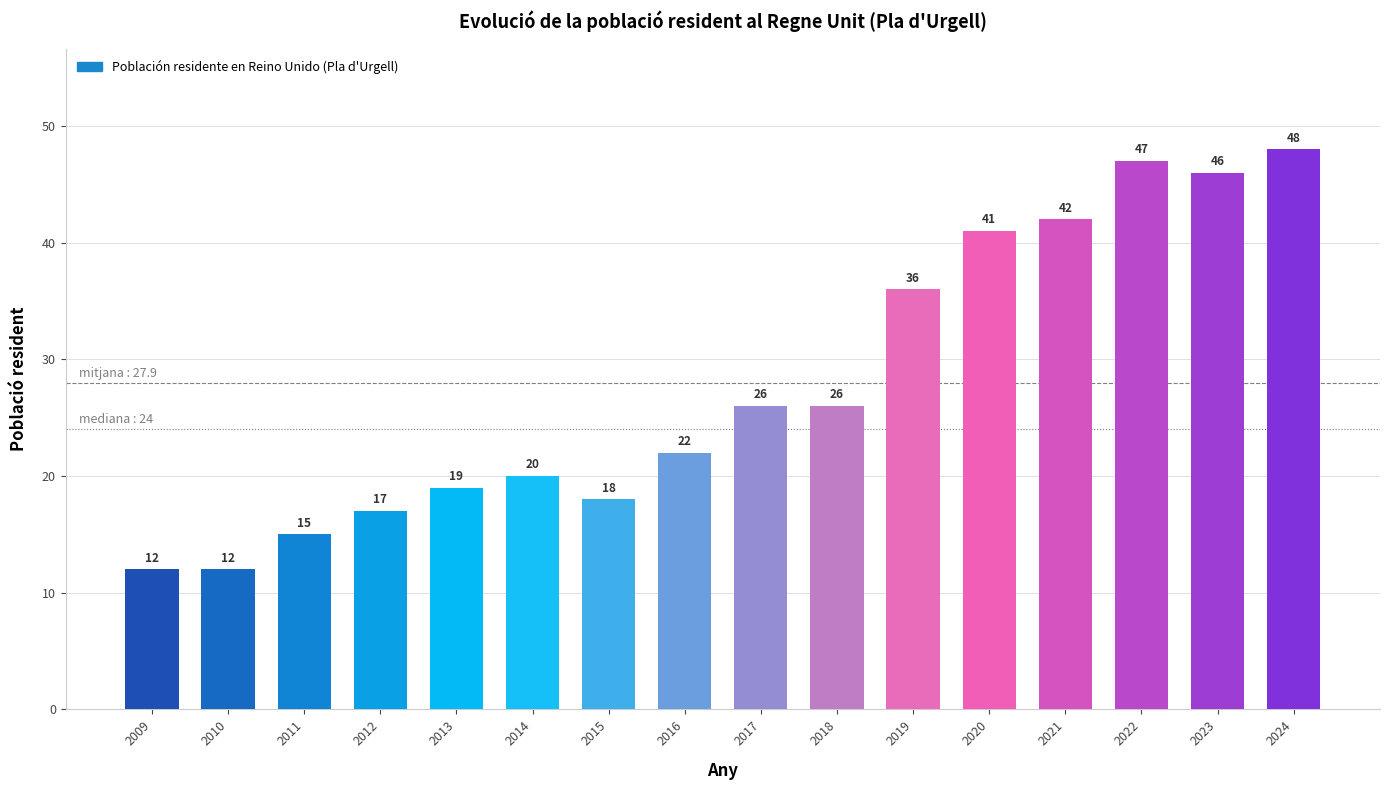

Read the value at 2023.

46